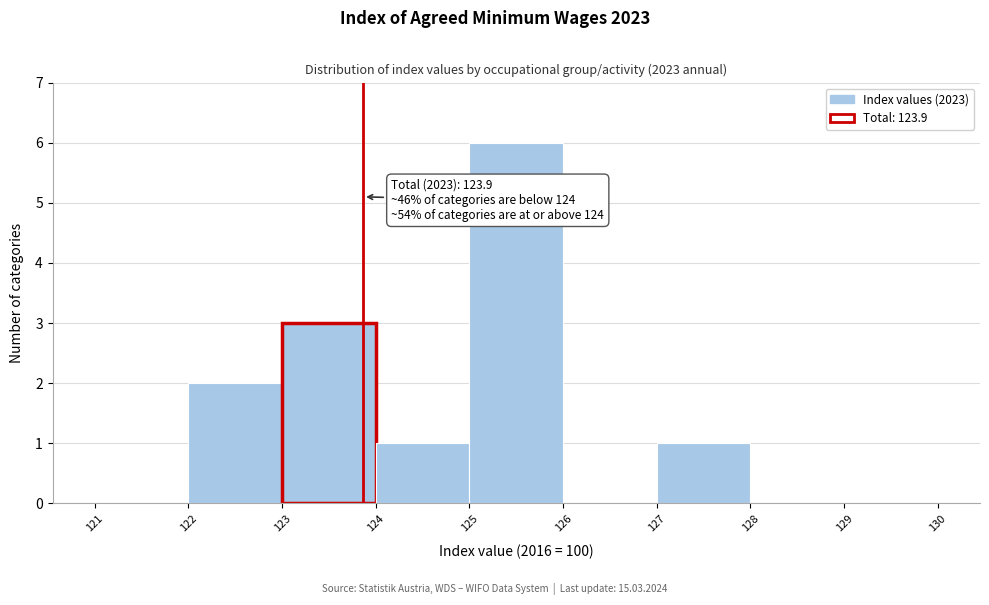

Which range on the x-axis has the tallest bar?

125 to 126